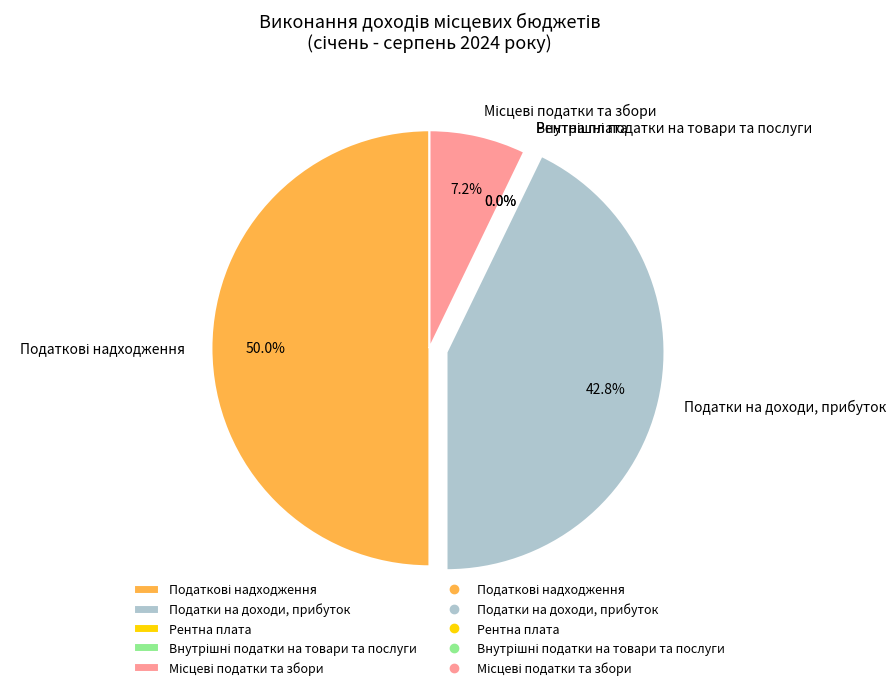

To the nearest percent, what is the difference between the Податки на доходи, прибуток and Місцеві податки та збори slice percentages?

36%